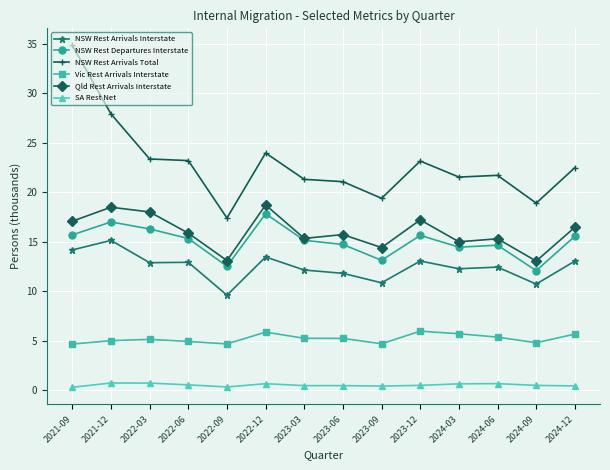

Which series changed the most between 2024-06 and 2024-09?

NSW Rest Arrivals Total